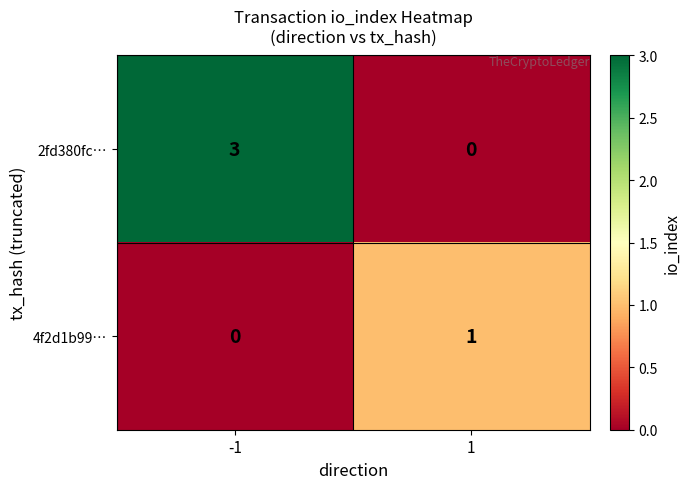

Reading left to right, extract all data points from this chart.

2fd380fc…: -1=3	1=0
4f2d1b99…: -1=0	1=1